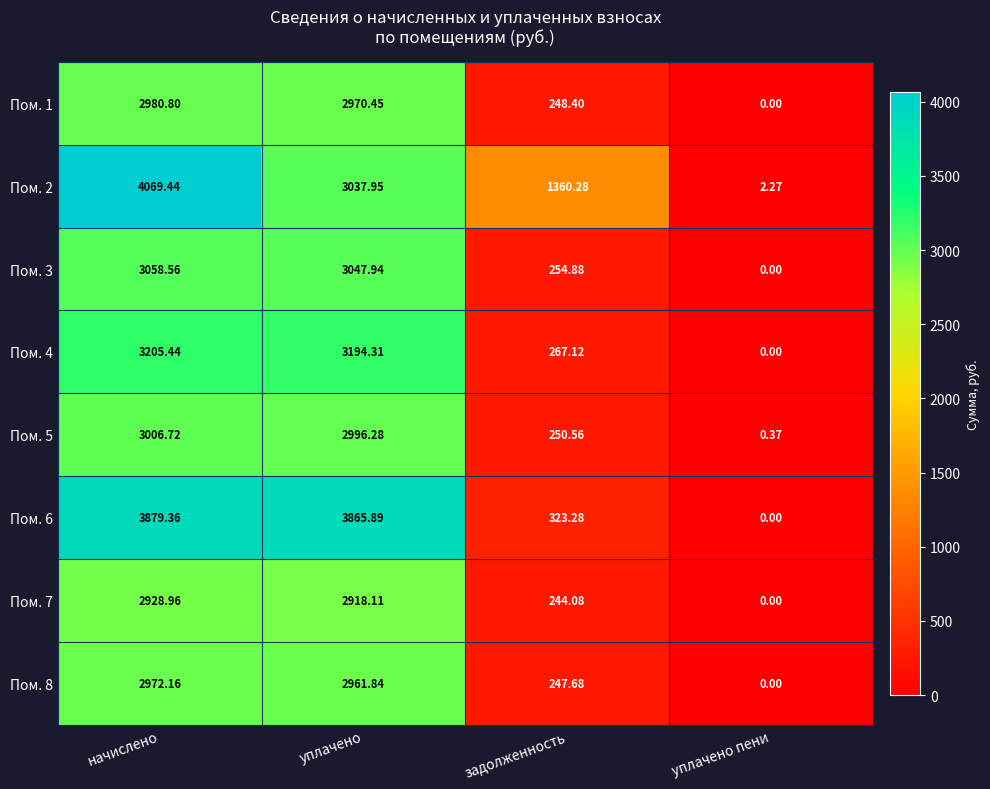

Where does the Пом. 3 series first go above 3047?

начислено